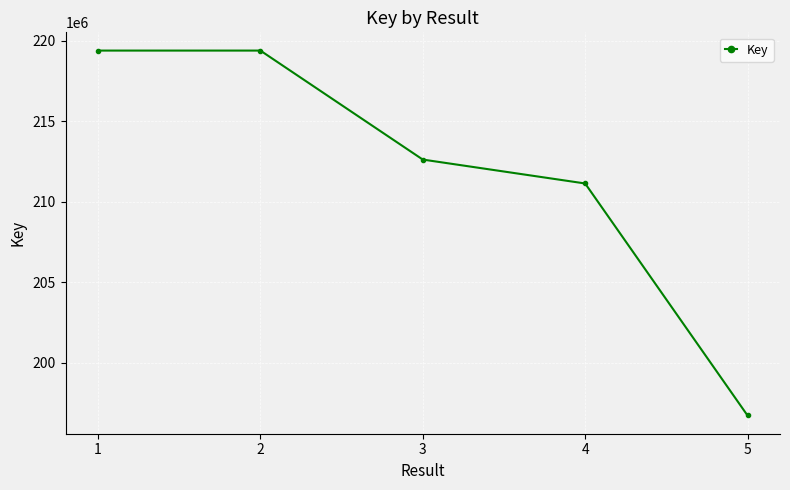

What is the value of the 5th point from the left?

196729073